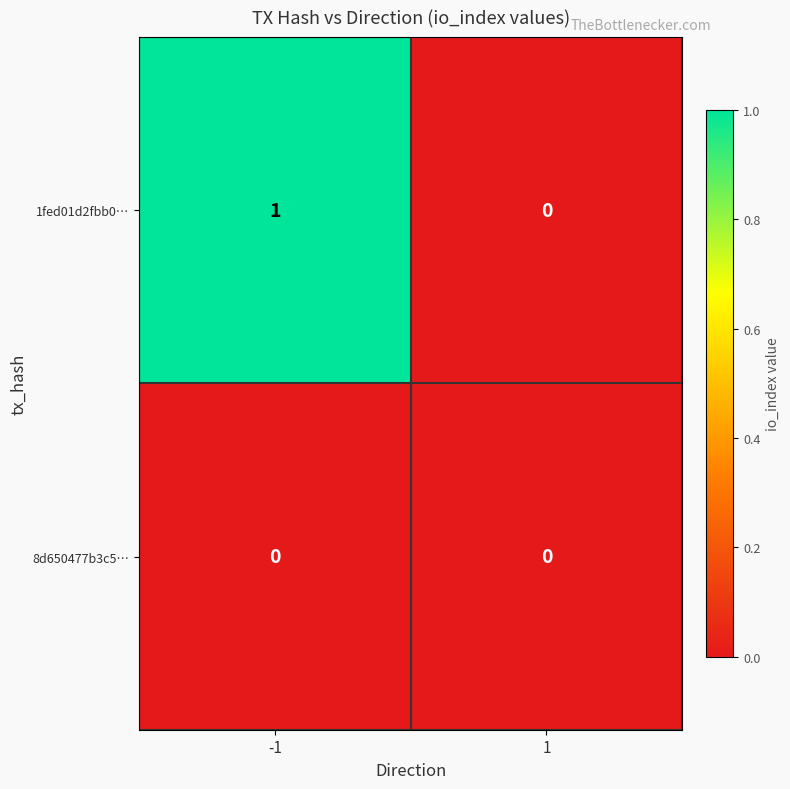

List the series in order of their overall mean, highest first.

1fed01d2fbb0…, 8d650477b3c5…